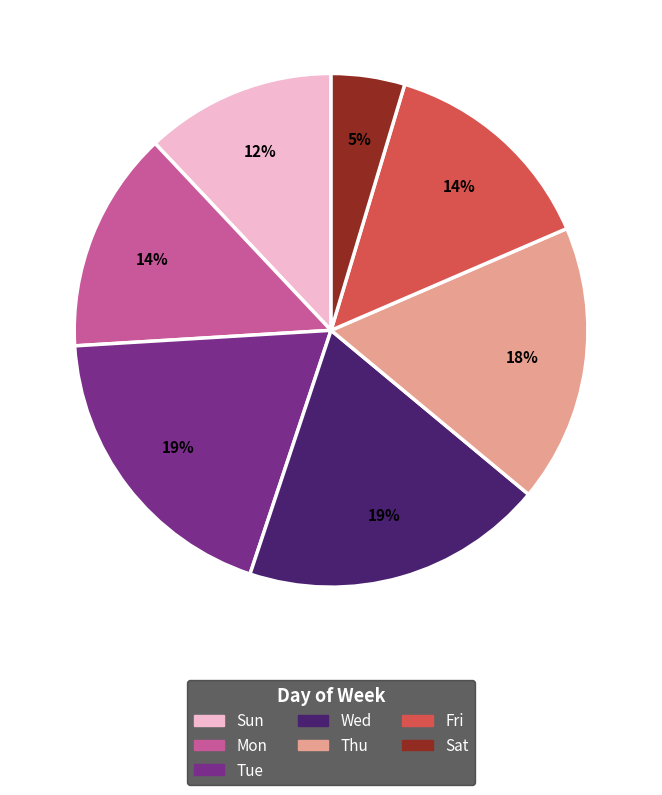

Does any single category account for the majority?

No